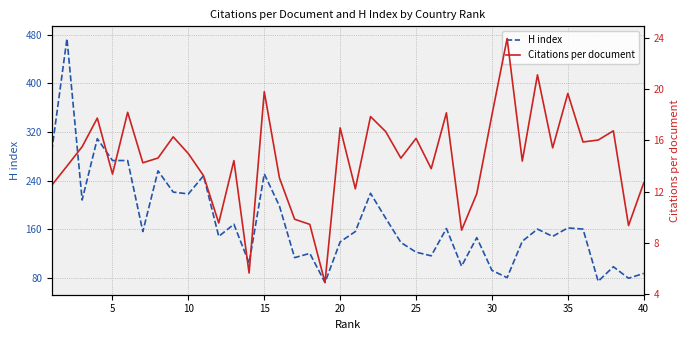

The value of Citations per document at 32 is 33.4. True or false?

False